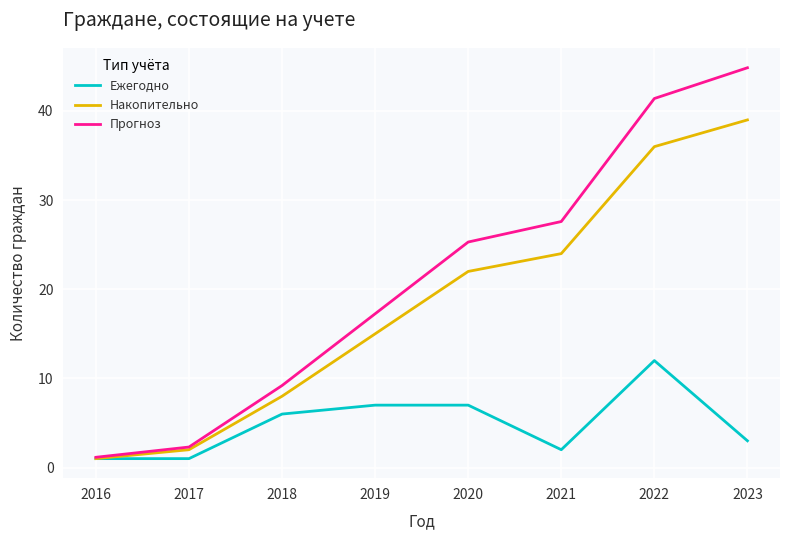

At which category does the chart reach its peak across all series?

2023